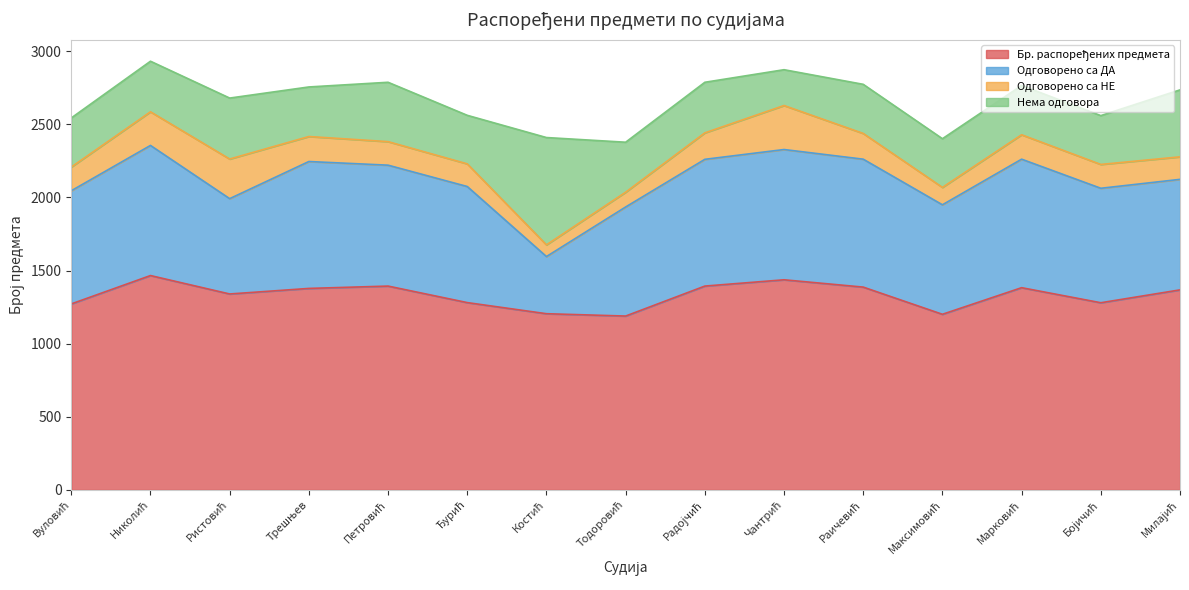

Which series has the largest range (max minus min)?

Одговорено са ДА